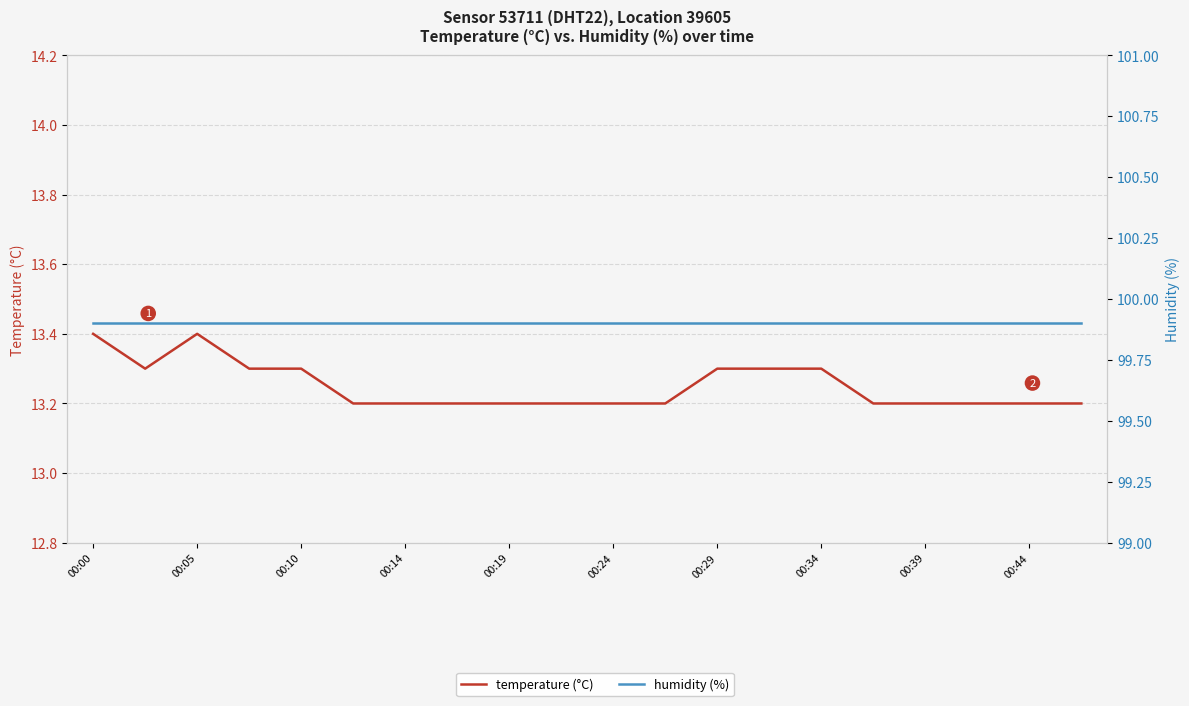

What is the difference between the highest and lowest values at 00:10?

86.6